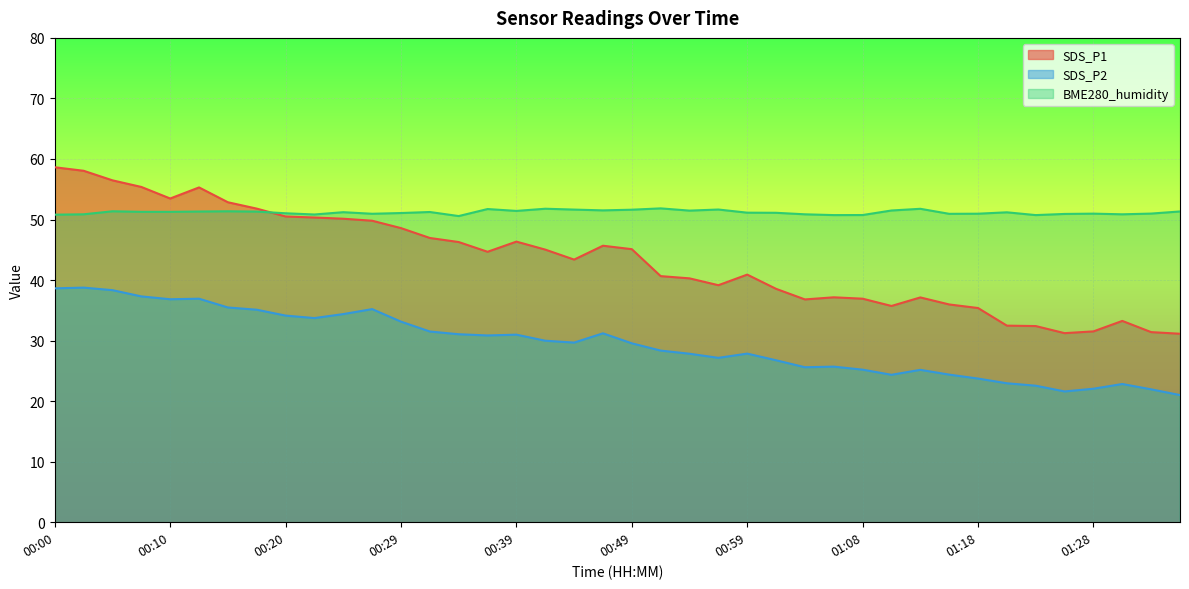

Which category has the lowest value across all series?

01:36